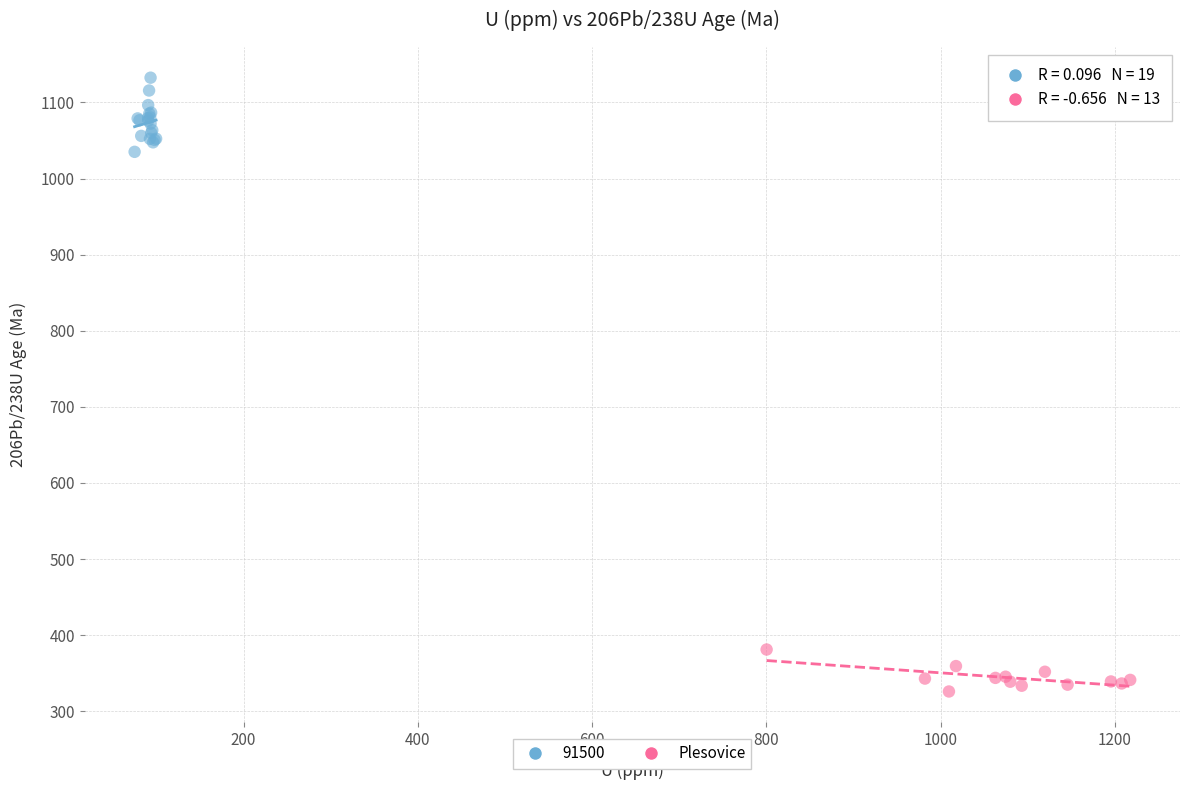

Which series reaches the minimum Y coordinate?

Plesovice